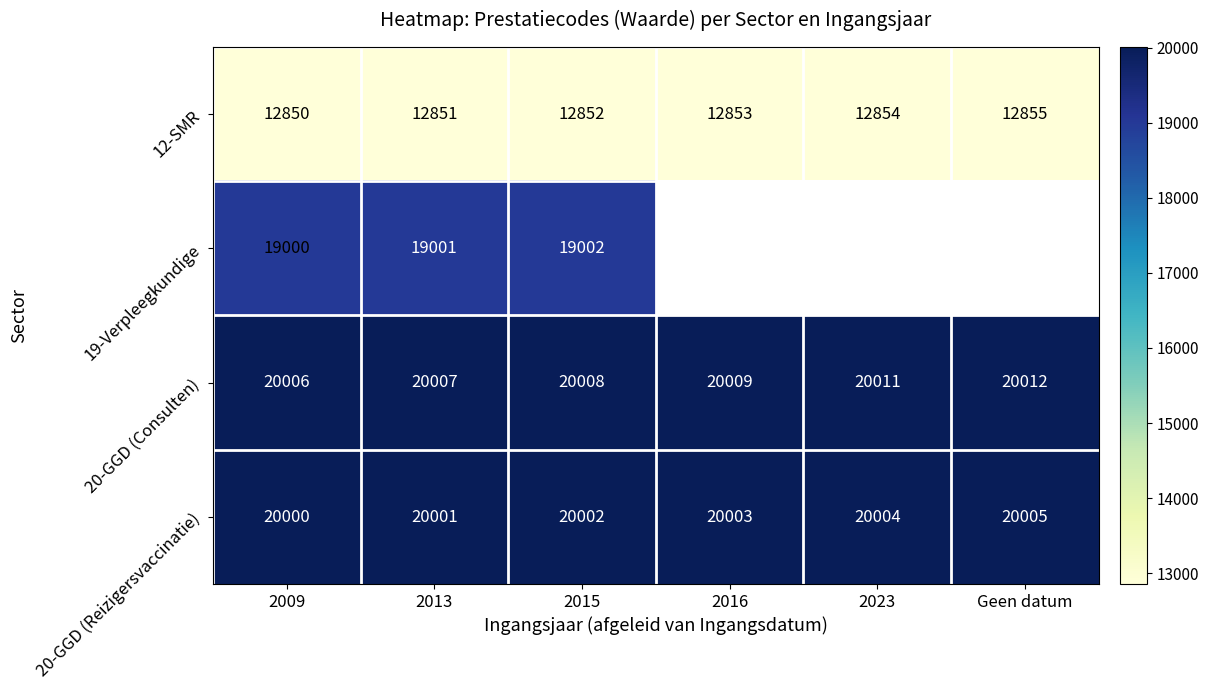

Between 2009 and 2016, which is larger?

2016